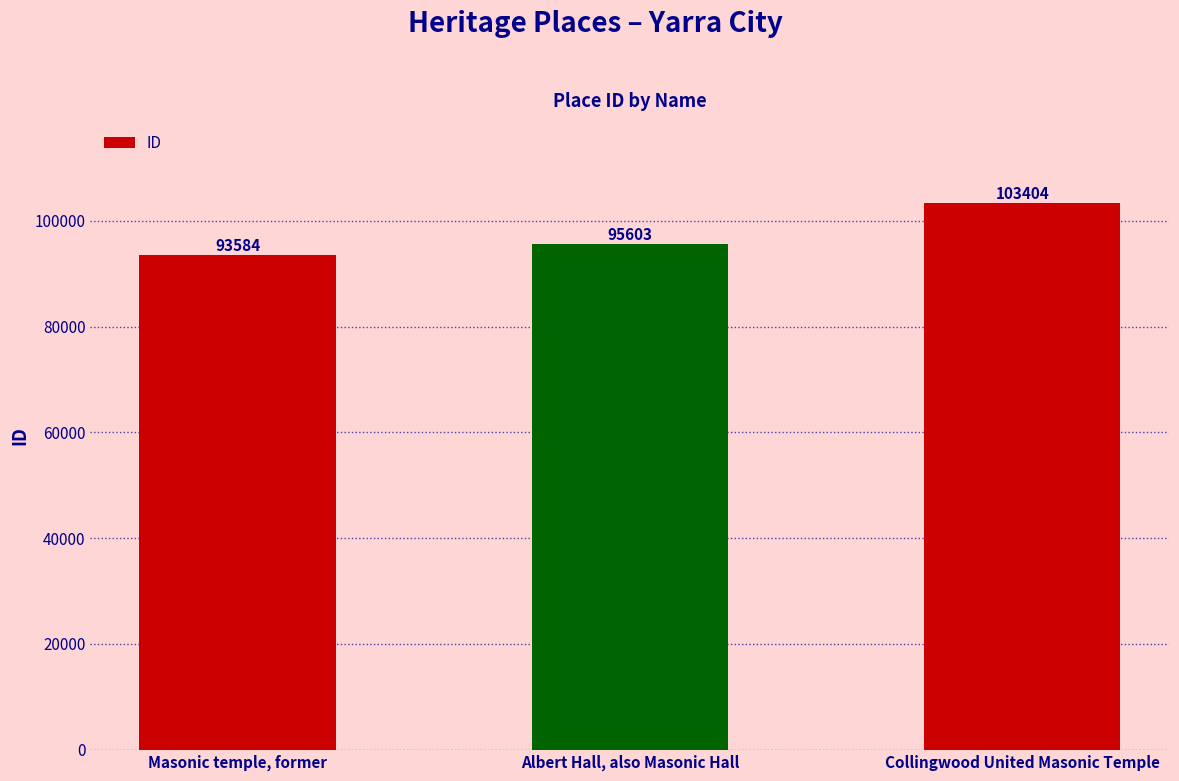

The chart shows a value of 103404 at Collingwood United Masonic Temple. True or false?

True